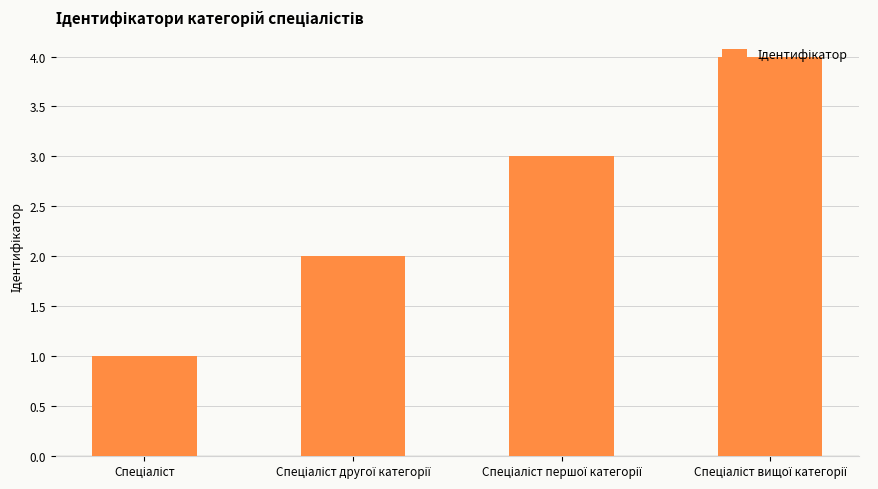

How many values are between 2 and 4?

3